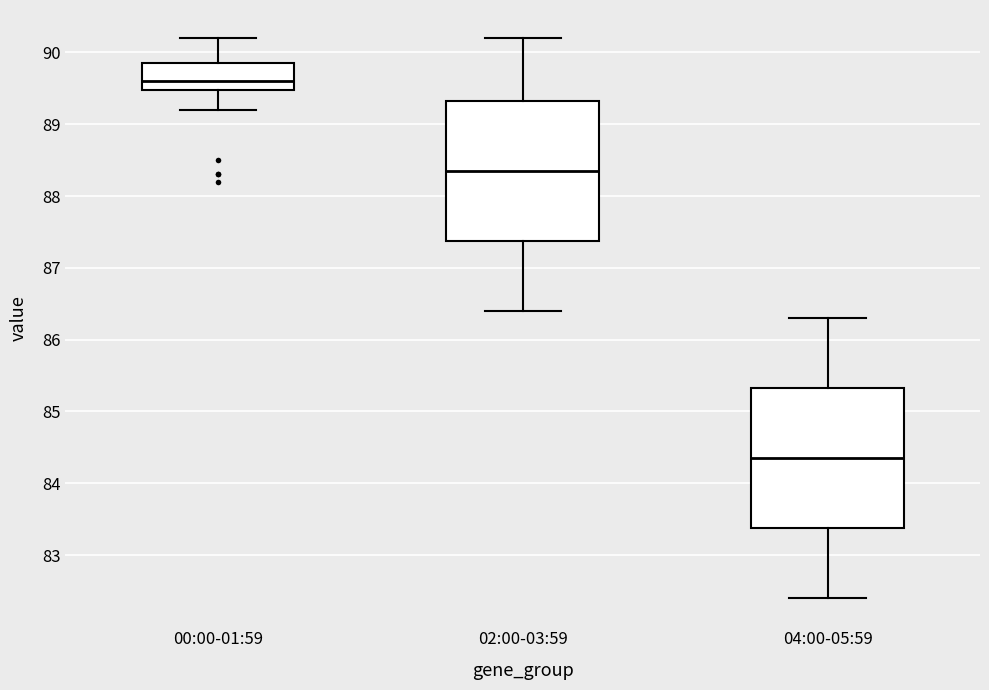

Which box has the lowest median line?

04:00-05:59